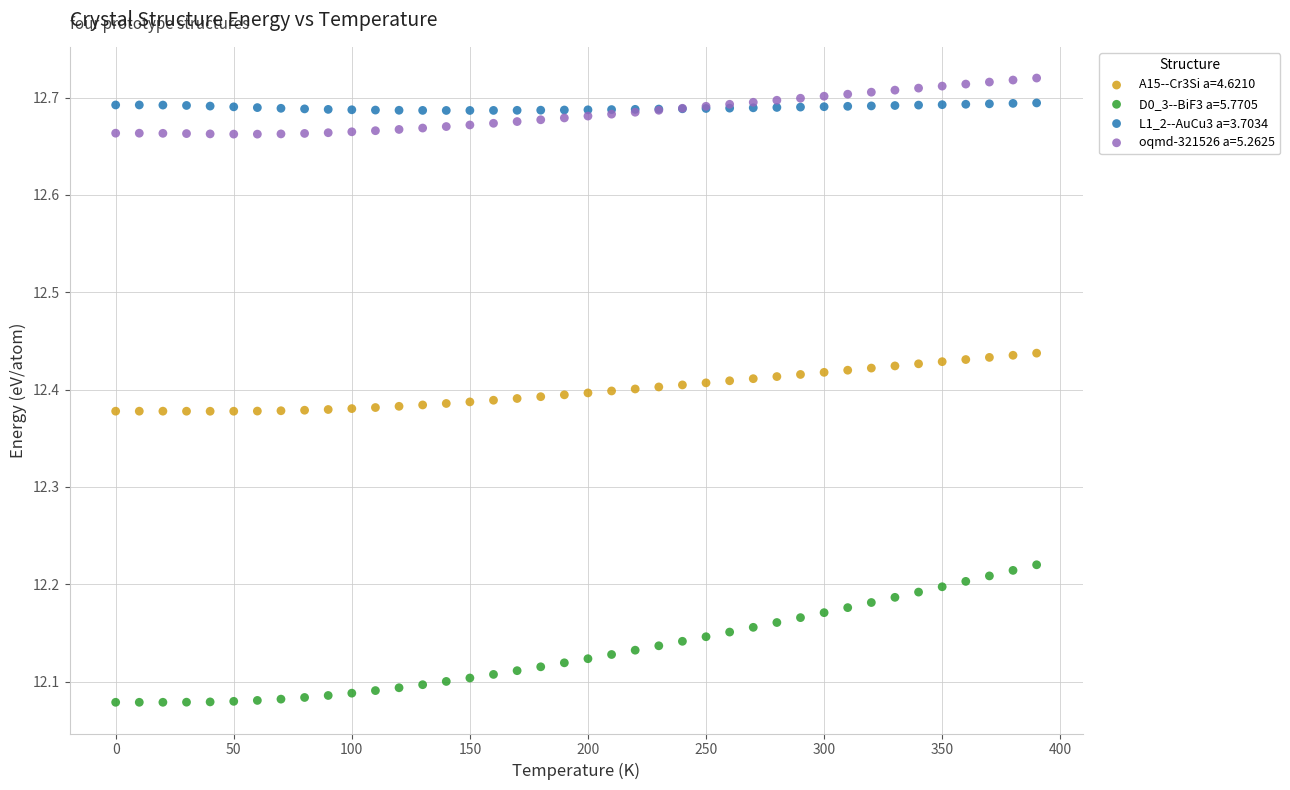

Which series has the largest Y range (max minus min)?

D0_3--BiF3 a=5.7705